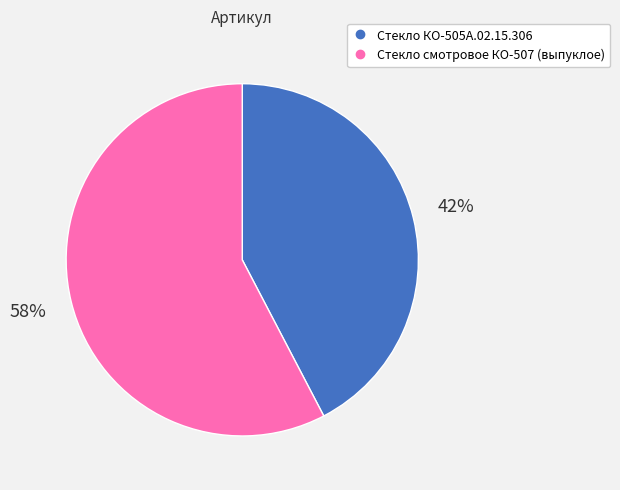

What is the largest slice in the pie chart?

Стекло смотровое КО-507 (выпуклое)